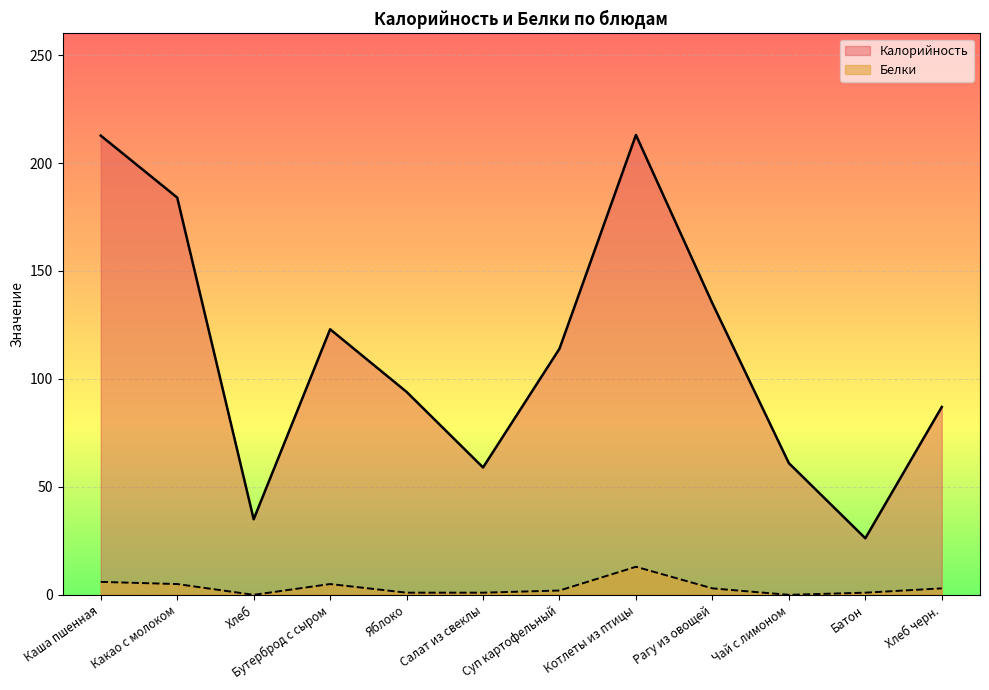

Rank the series by their maximum value, from highest to lowest.

Калорийность, Белки